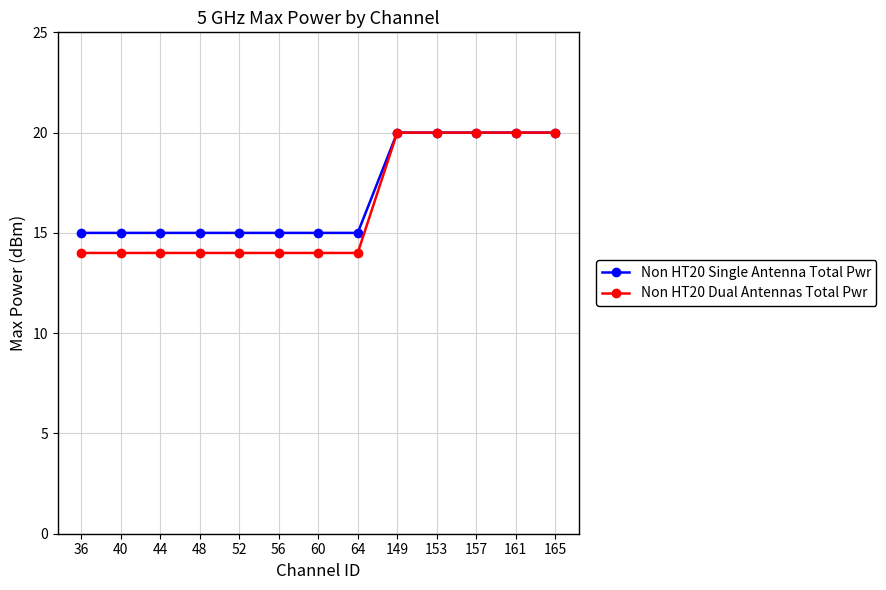

What is the difference between the maximum and minimum values in the Non HT20 Single Antenna Total Pwr series?

5